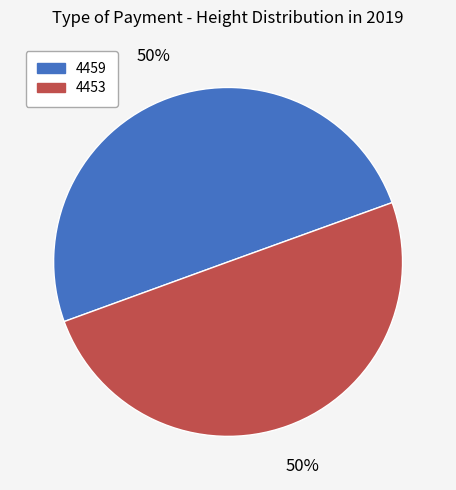

What percentage is the 4453 slice, to the nearest percent?

50%